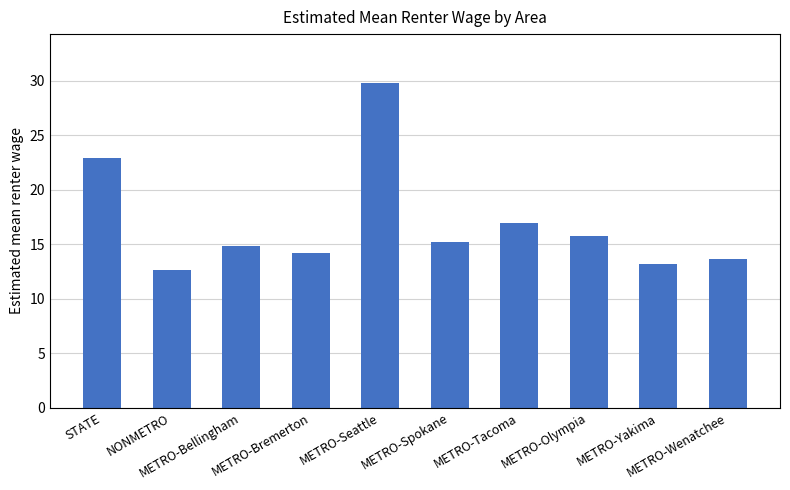

True or false: the data shows 3.9 at METRO-Olympia.

False